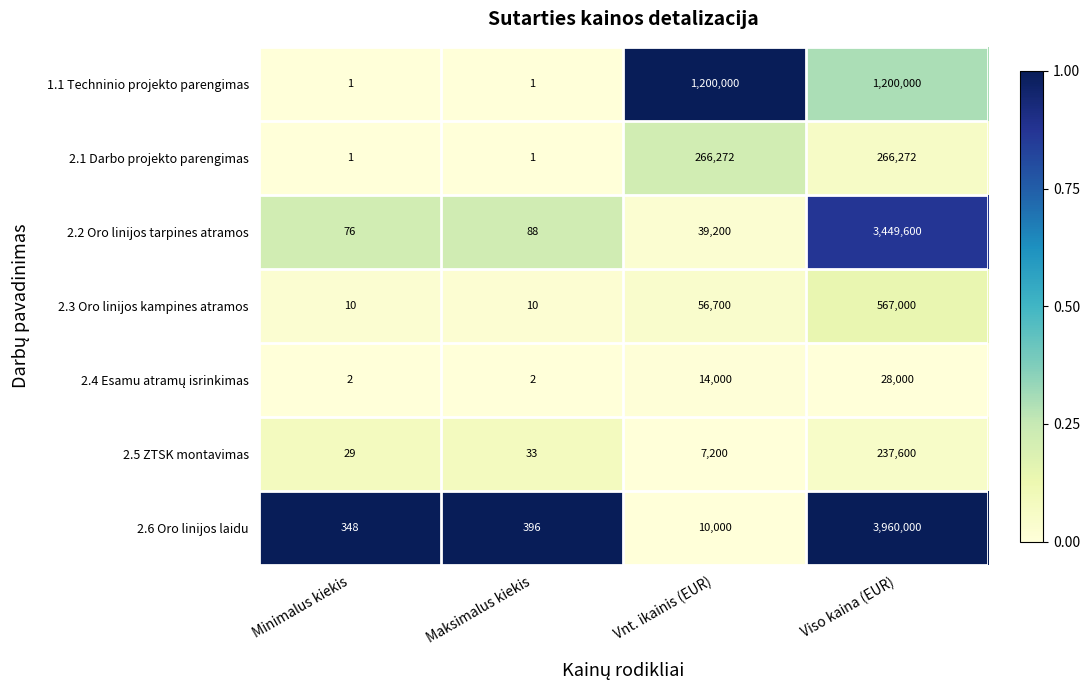

At which category is the sum across all series the highest?

Viso kaina (EUR)